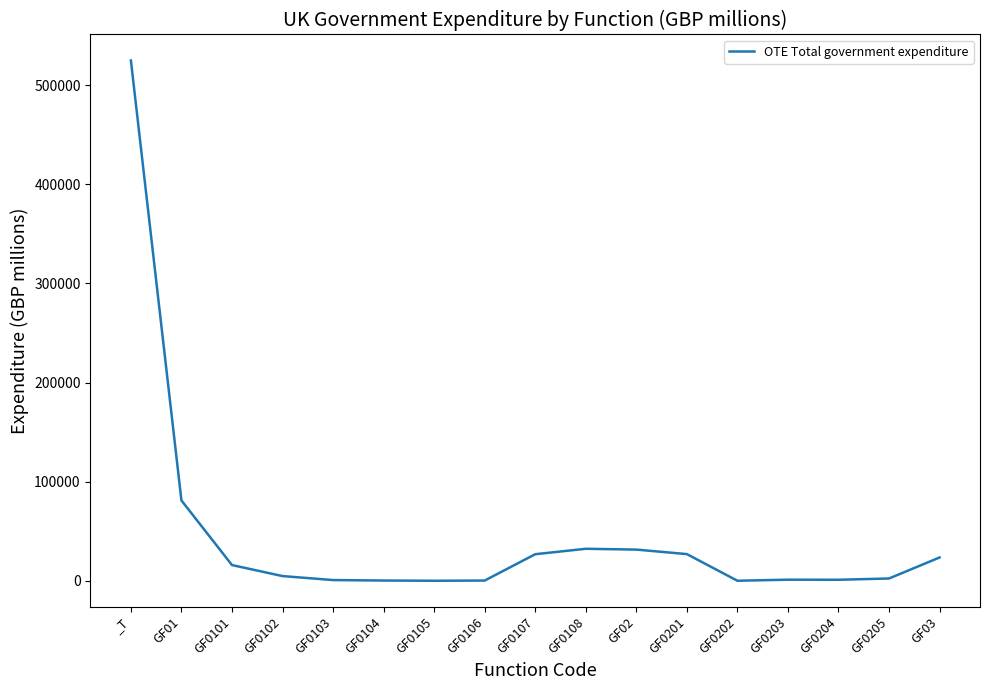

Does the chart have visible grid lines?

No